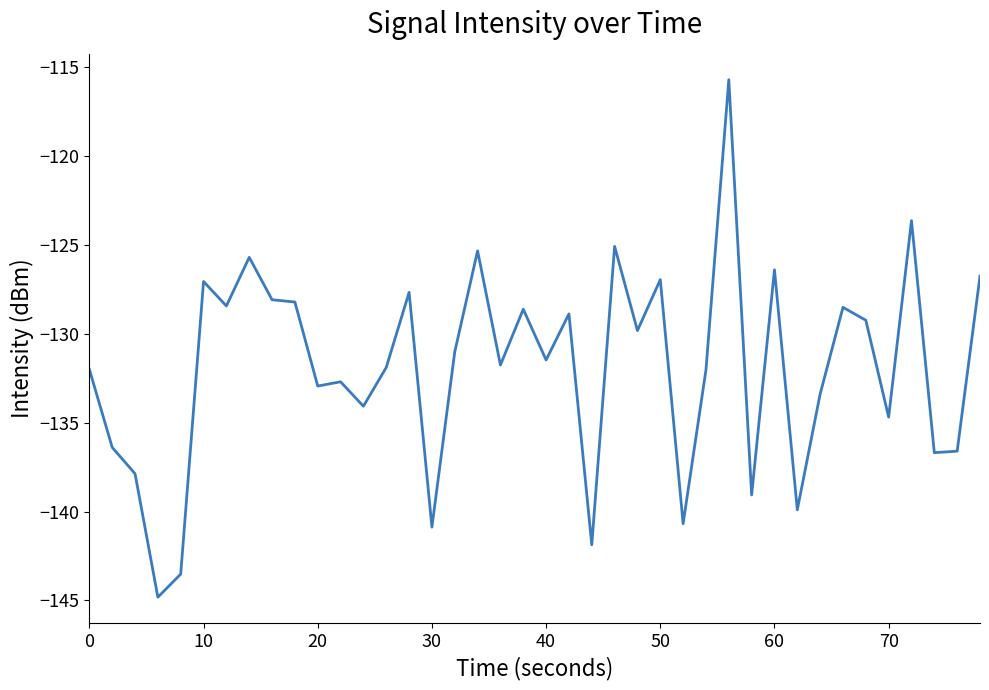

What is the greatest value displayed?

-115.7